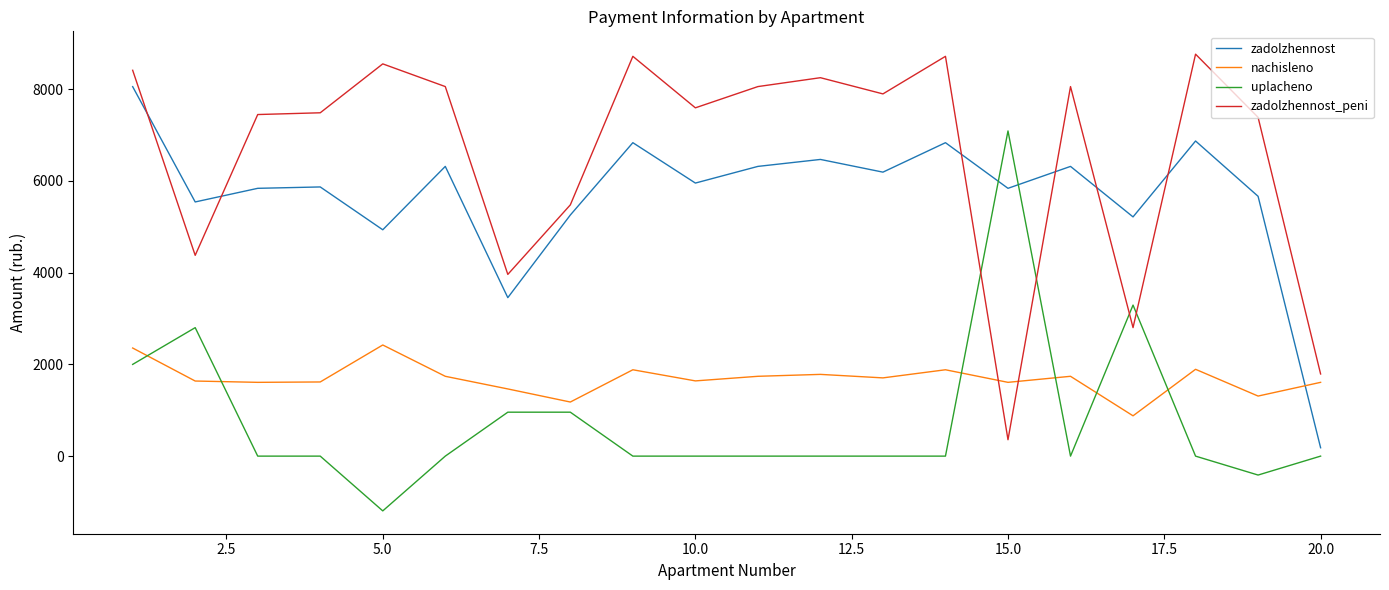

How many times do zadolzhennost_peni and uplacheno cross each other?

4